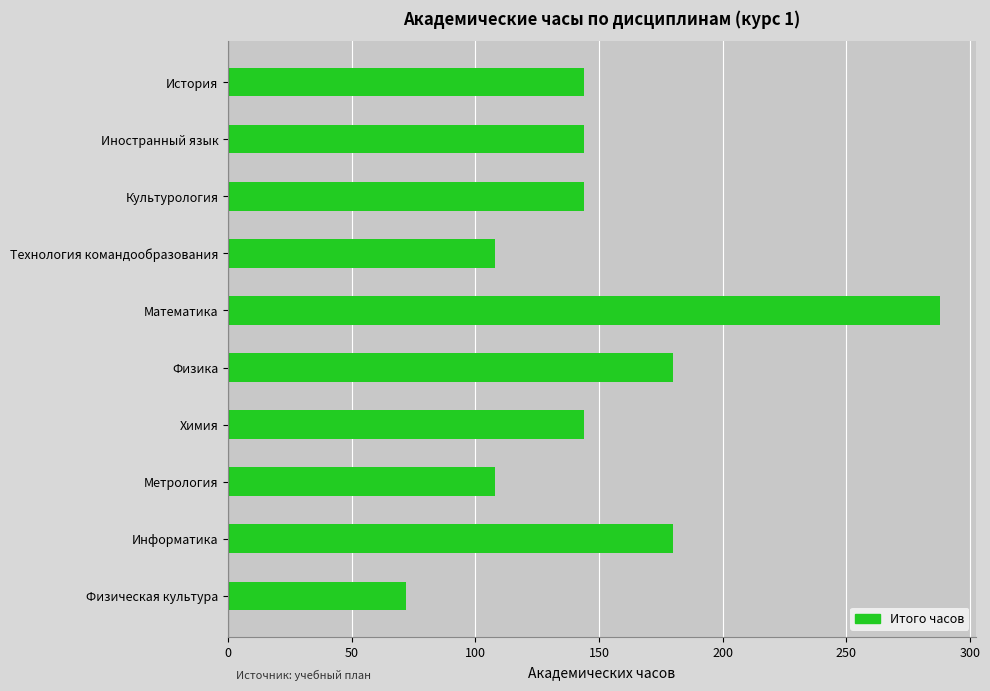

Which has a higher value, Химия or Математика?

Математика